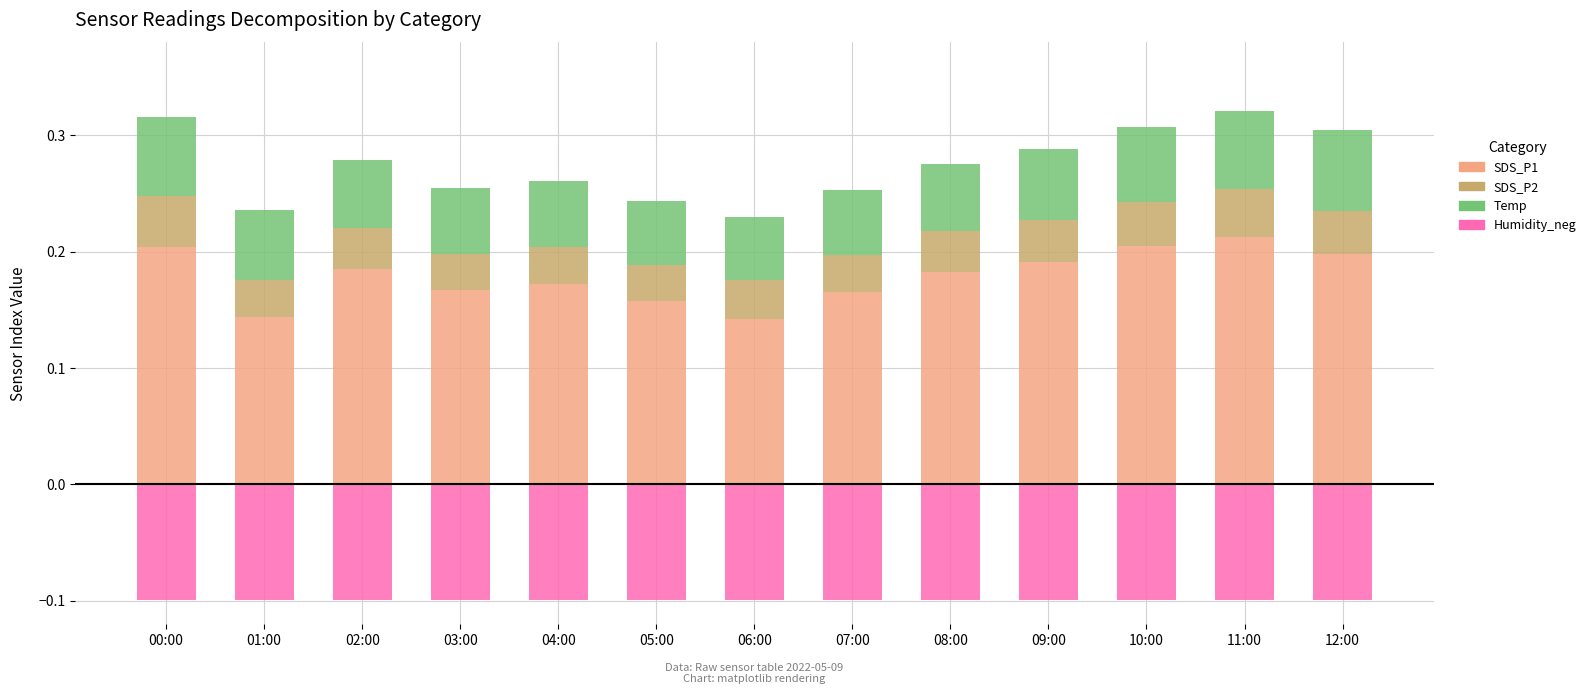

Reading left to right, extract all data points from this chart.

SDS_P1: 0.2	0.1	0.2	0.2	0.2	0.2	0.1	0.2	0.2	0.2	0.2	0.2	0.2
SDS_P2: 0.0	0.0	0.0	0.0	0.0	0.0	0.0	0.0	0.0	0.0	0.0	0.0	0.0
Temp: 0.1	0.1	0.1	0.1	0.1	0.1	0.1	0.1	0.1	0.1	0.1	0.1	0.1
Humidity_neg: -0.1	-0.1	-0.1	-0.1	-0.1	-0.1	-0.1	-0.1	-0.1	-0.1	-0.1	-0.1	-0.1